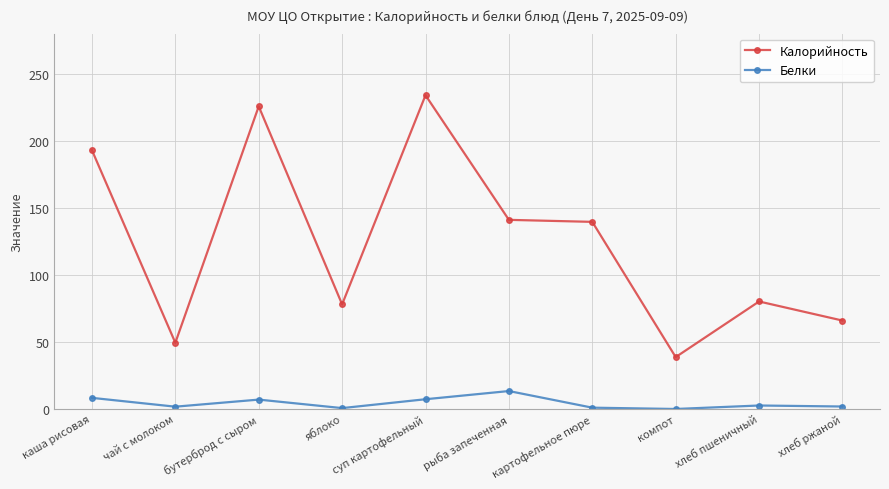

What value does the Калорийность series have at суп картофельный?

234.0